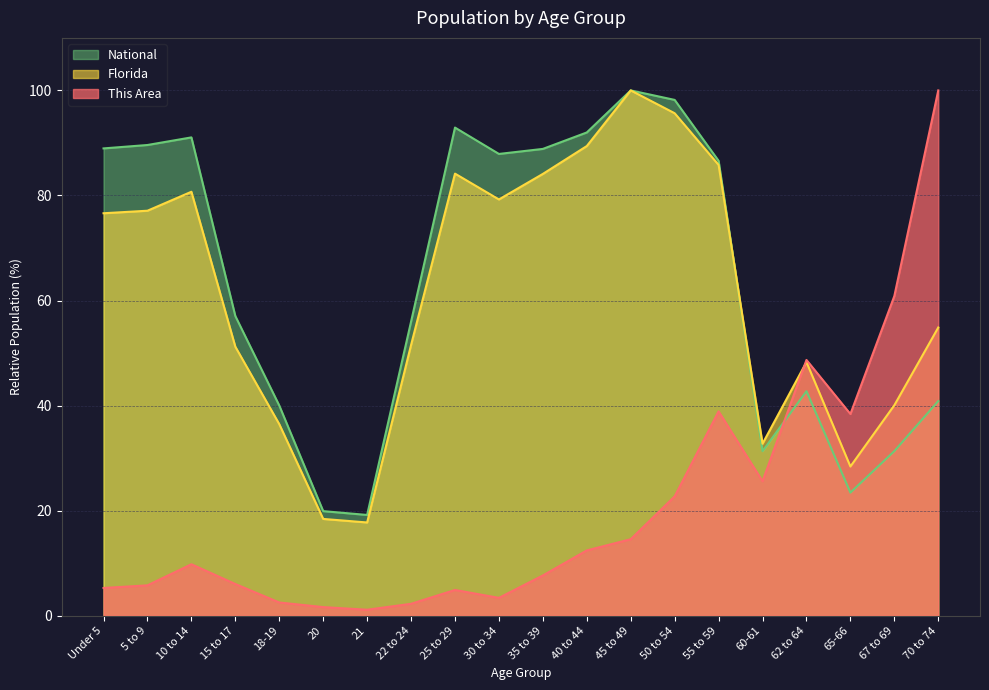

What is the value of the National point at the 10th from the left?

87.9